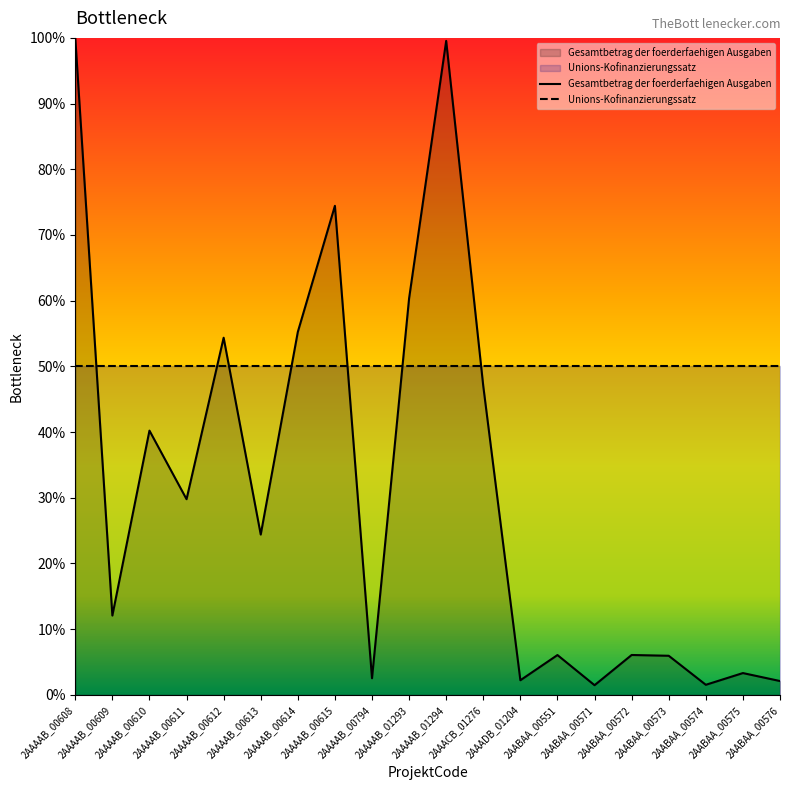

Reading right to left, transcribe all the data shown in this chart.

2AABAA_00576=2.1	2AABAA_00575=3.3	2AABAA_00574=1.5	2AABAA_00573=5.9	2AABAA_00572=6.1	2AABAA_00571=1.5	2AABAA_00551=6.1	2AAADB_01204=2.2	2AAACB_01276=47.0	2AAAAB_01294=99.5	2AAAAB_01293=60.4	2AAAAB_00794=2.5	2AAAAB_00615=74.4	2AAAAB_00614=55.2	2AAAAB_00613=24.4	2AAAAB_00612=54.4	2AAAAB_00611=29.8	2AAAAB_00610=40.2	2AAAAB_00609=12.1	2AAAAB_00608=100.0